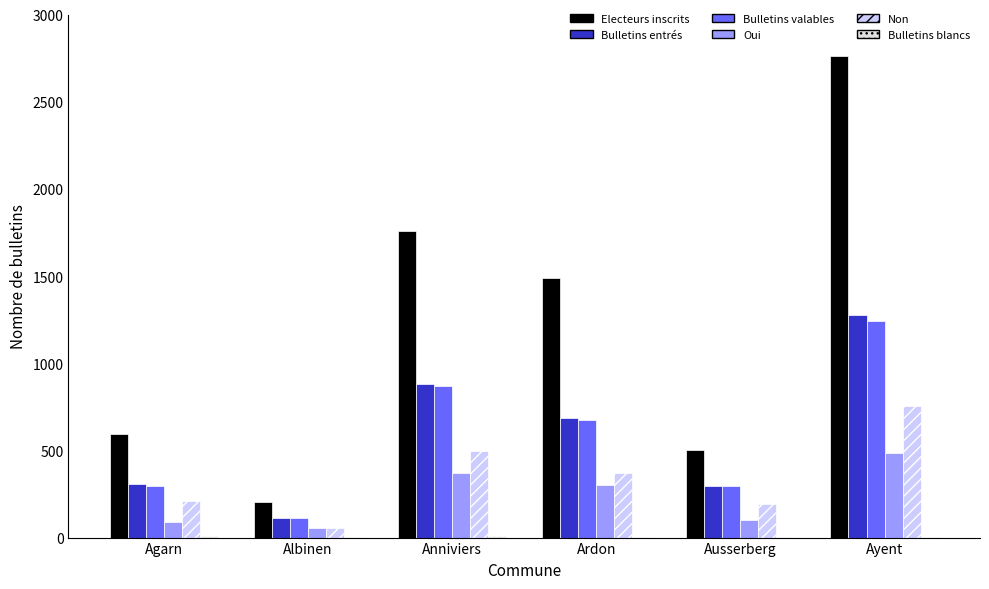

Is it true that Bulletins valables equals 340 at Ardon?

False